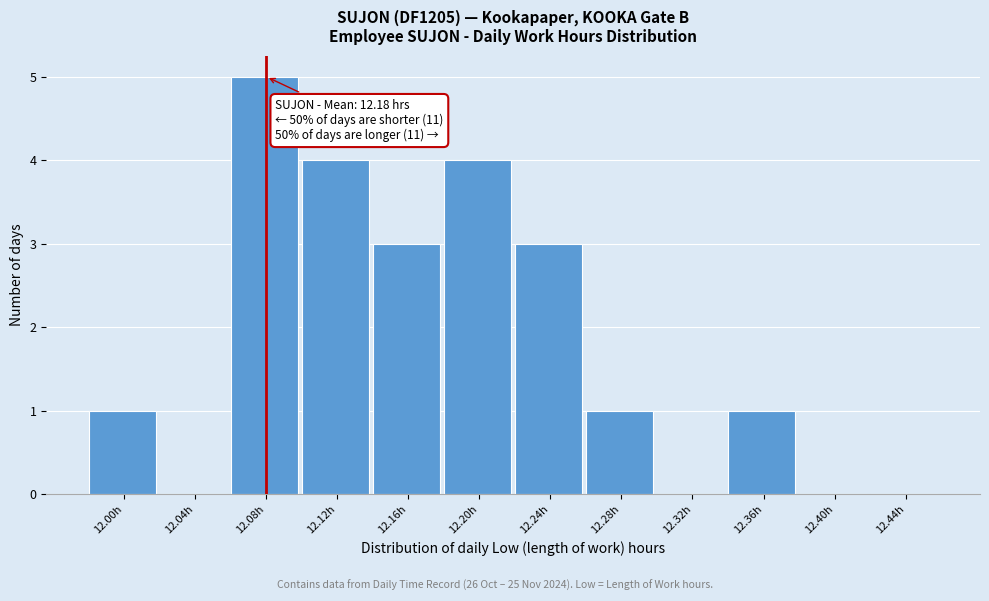

Reading right to left, extract all data points from this chart.

12.44h=0	12.40h=0	12.36h=1	12.32h=0	12.28h=1	12.24h=3	12.20h=4	12.16h=3	12.12h=4	12.08h=5	12.04h=0	12.00h=1